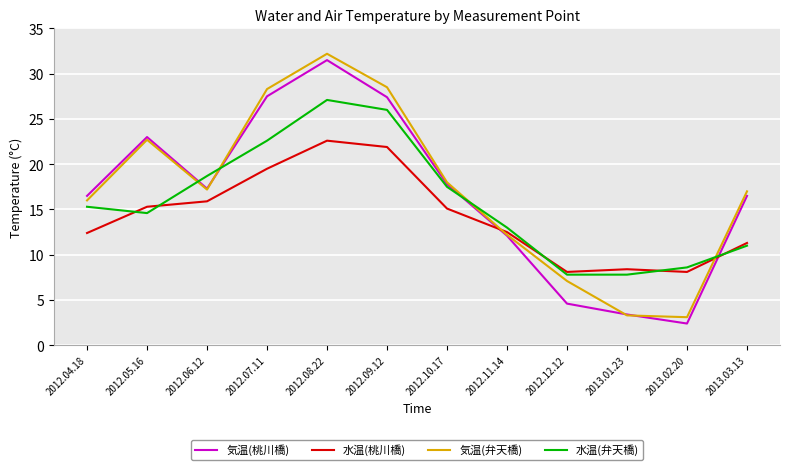

Where does the 水温(桃川橋) series first go above 15?

2012.05.16